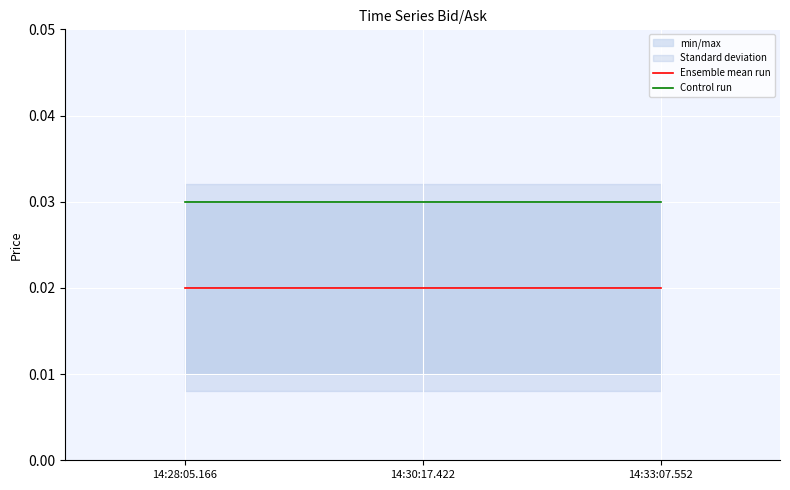

Which category has the highest value in the Control run series?

14:28:05.166